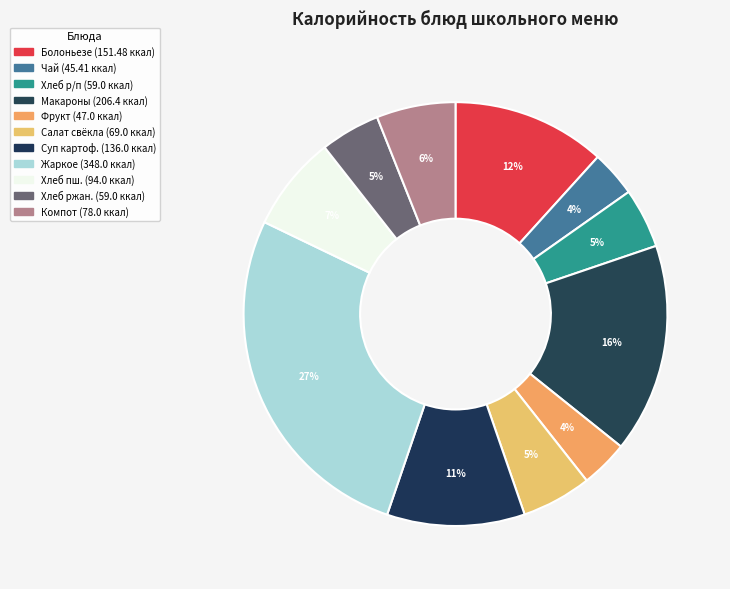

Count the number of slices in the pie.

11